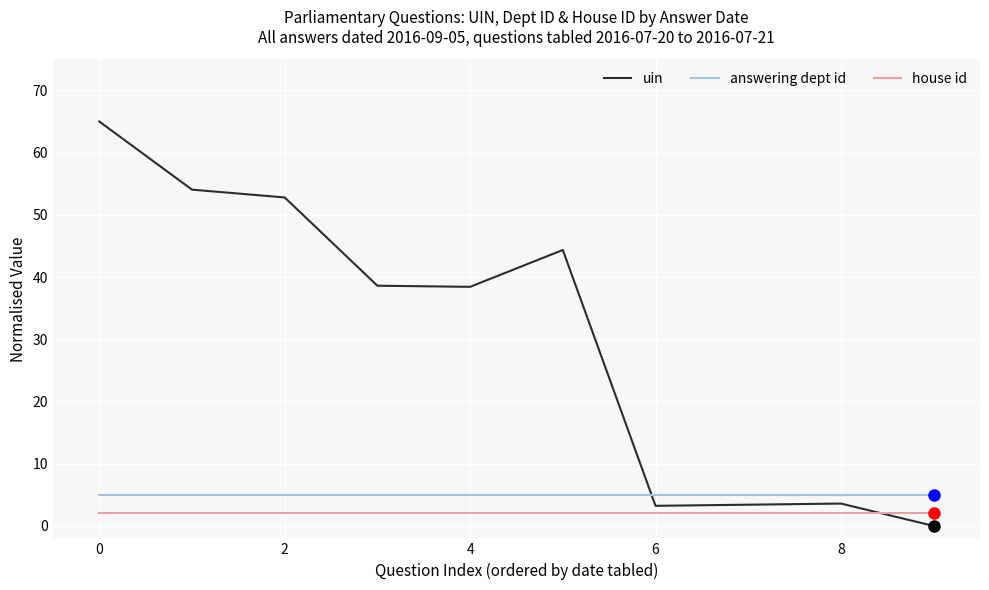

List the series in order of their peak value, lowest first.

house id, answering dept id, uin